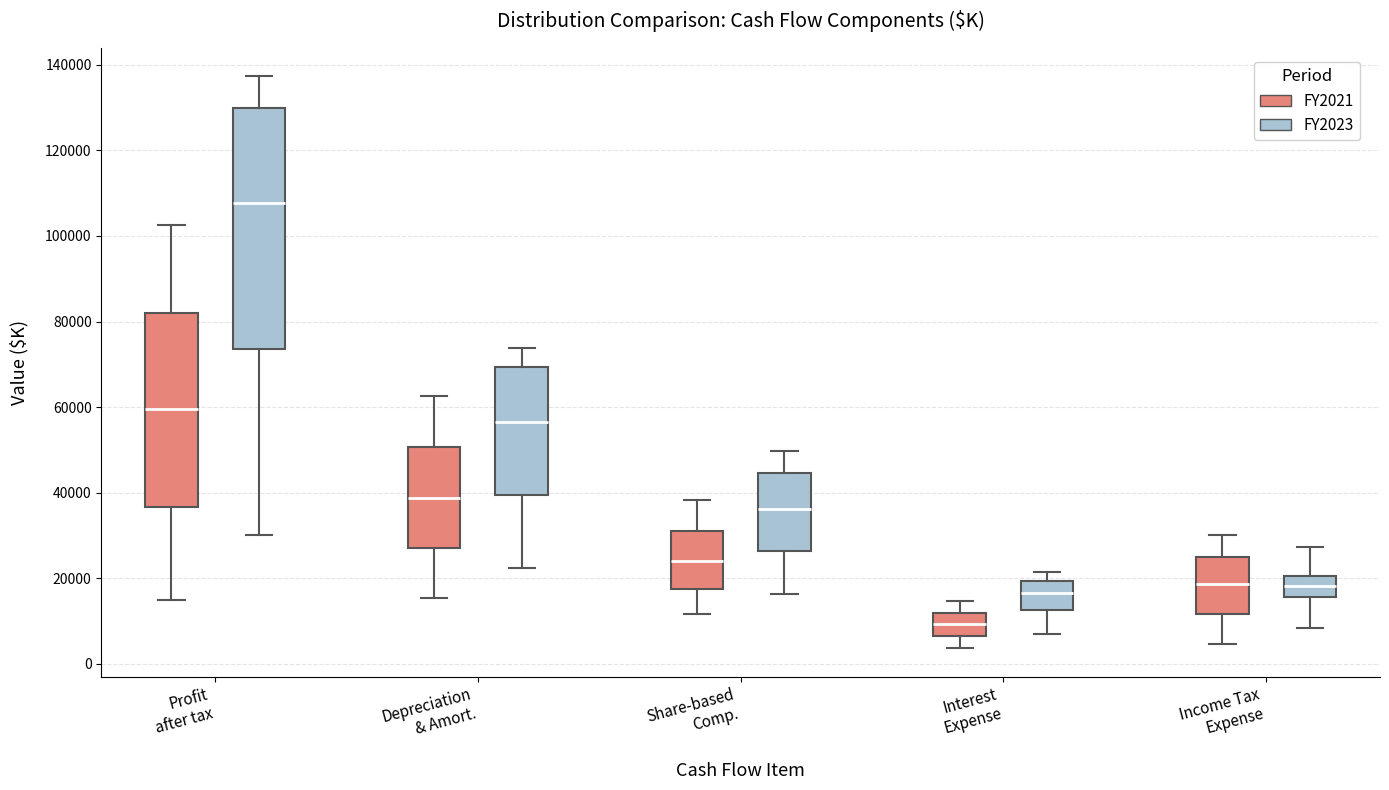

Which box is the tallest, from its lower edge to its upper edge?

Profit after tax (FY2023)